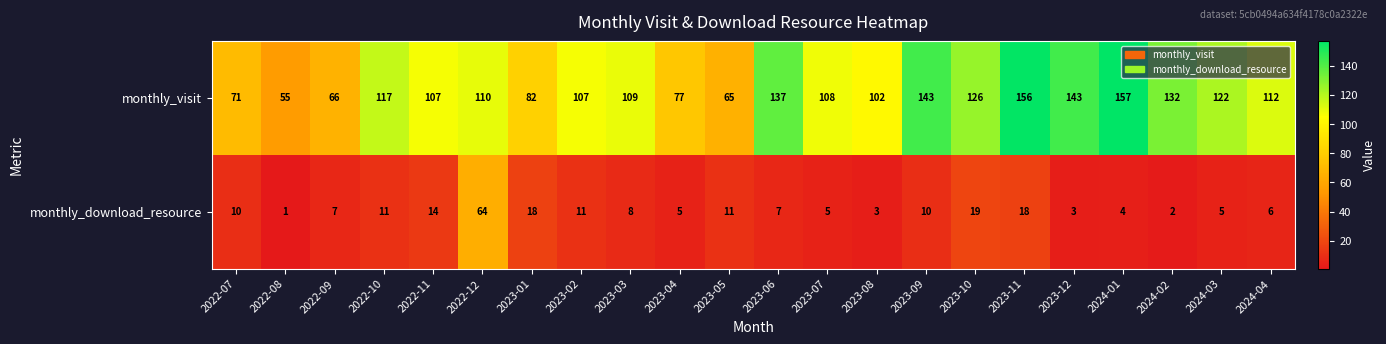

At how many categories does at least one series exceed 104?

15